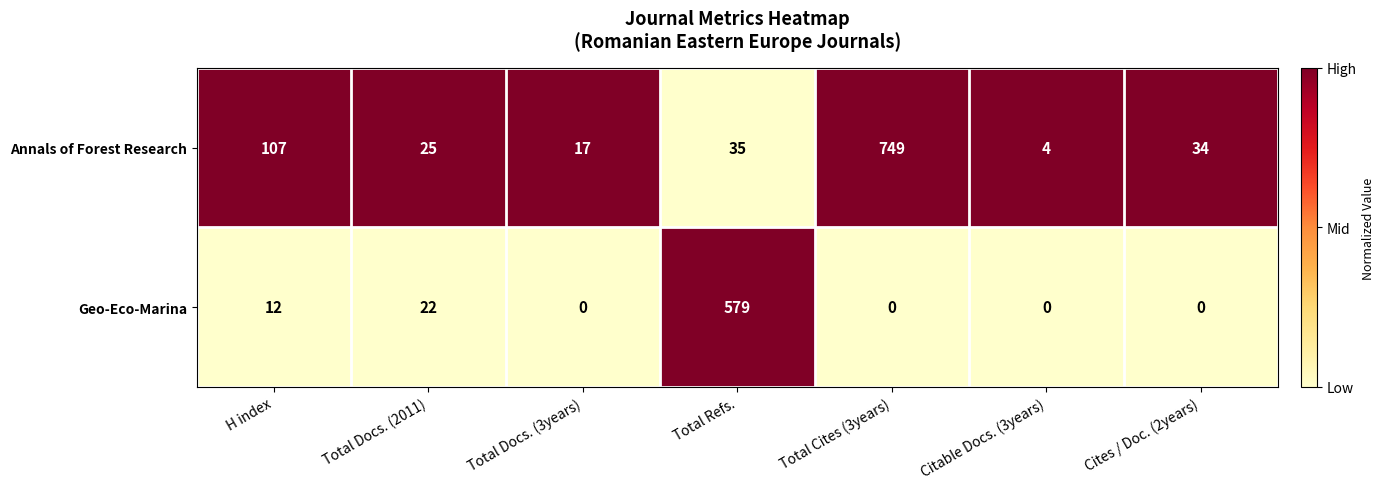

Rank the series at Cites / Doc. (2years) from lowest to highest value.

Geo-Eco-Marina, Annals of Forest Research